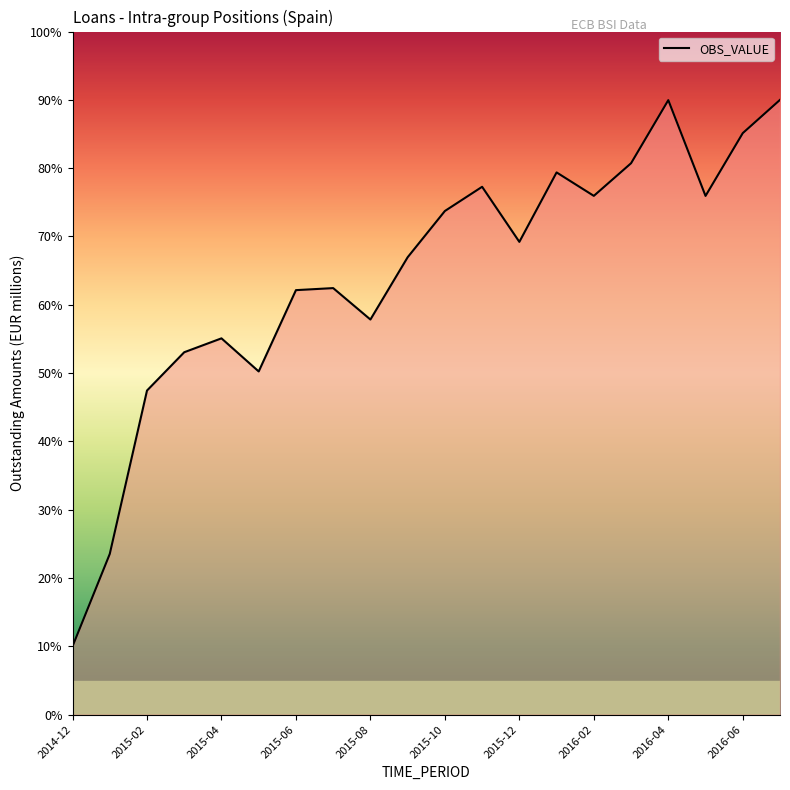

What is the smallest value displayed?

10.0